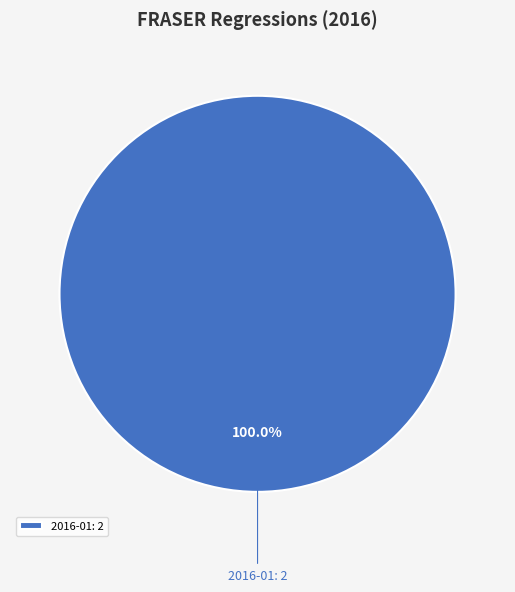

Rank the categories by value from lowest to highest.

2016-01: 2